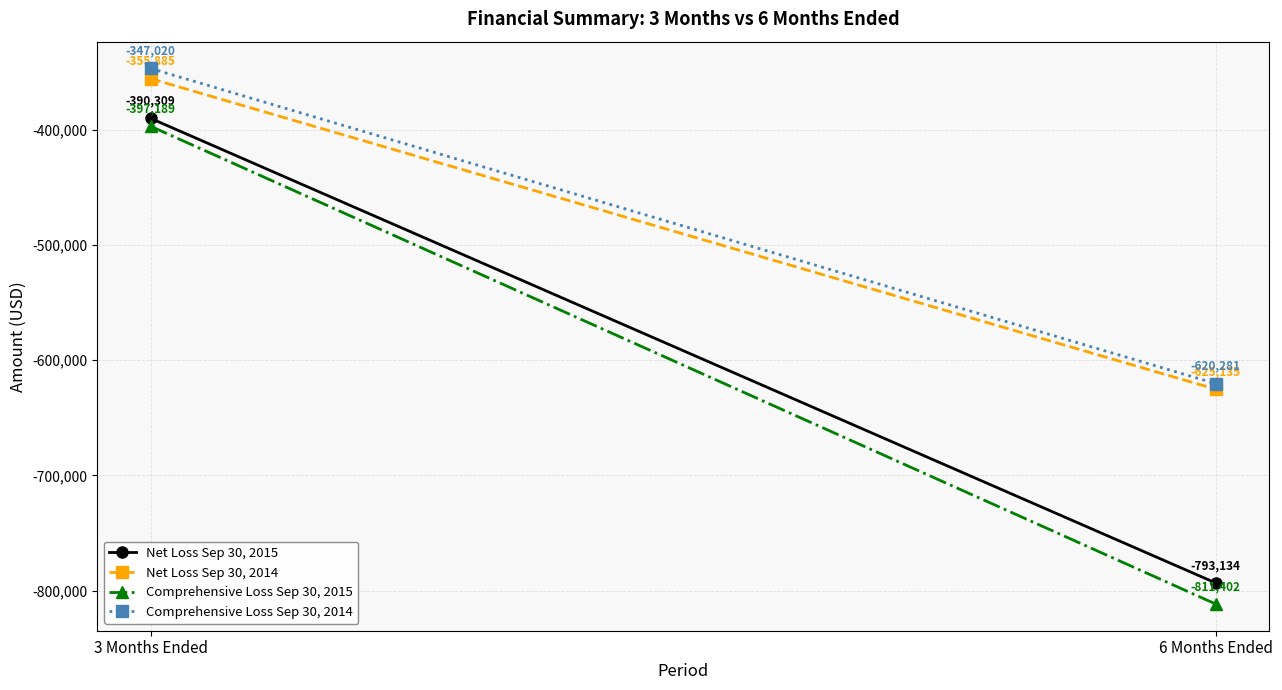

What is the value of the Comprehensive Loss Sep 30, 2015 point at the 1st from the left?

-397189